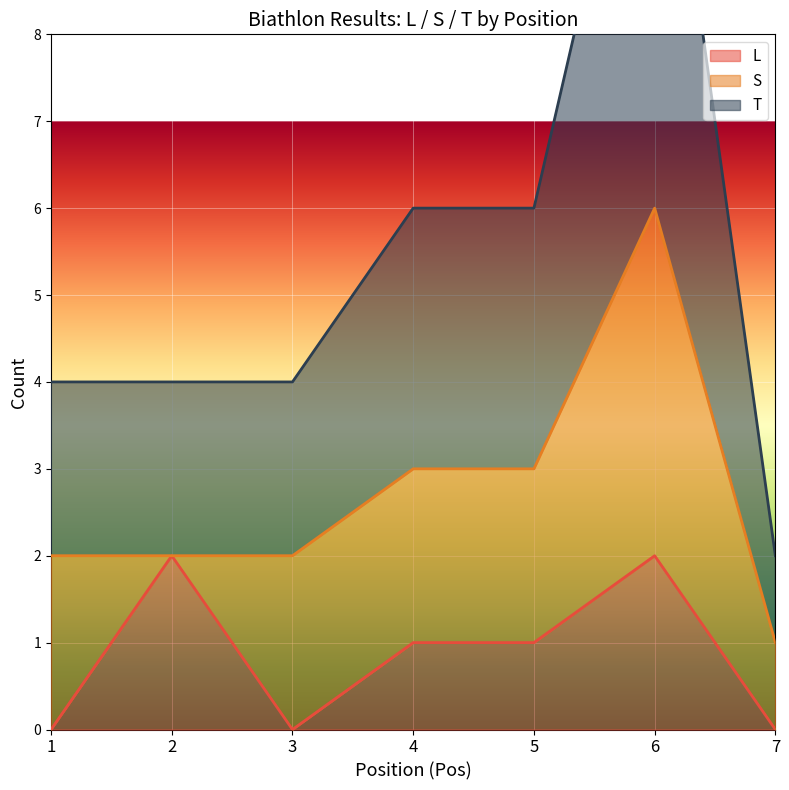

The L series shows 1 at 4. True or false?

True